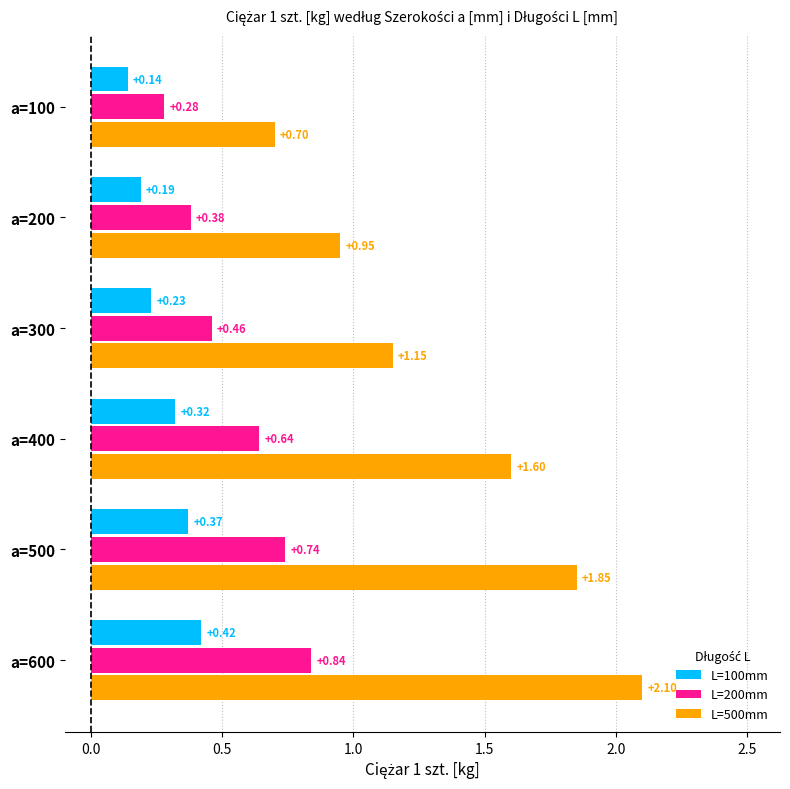

Which series has the largest total across all categories?

L=500mm